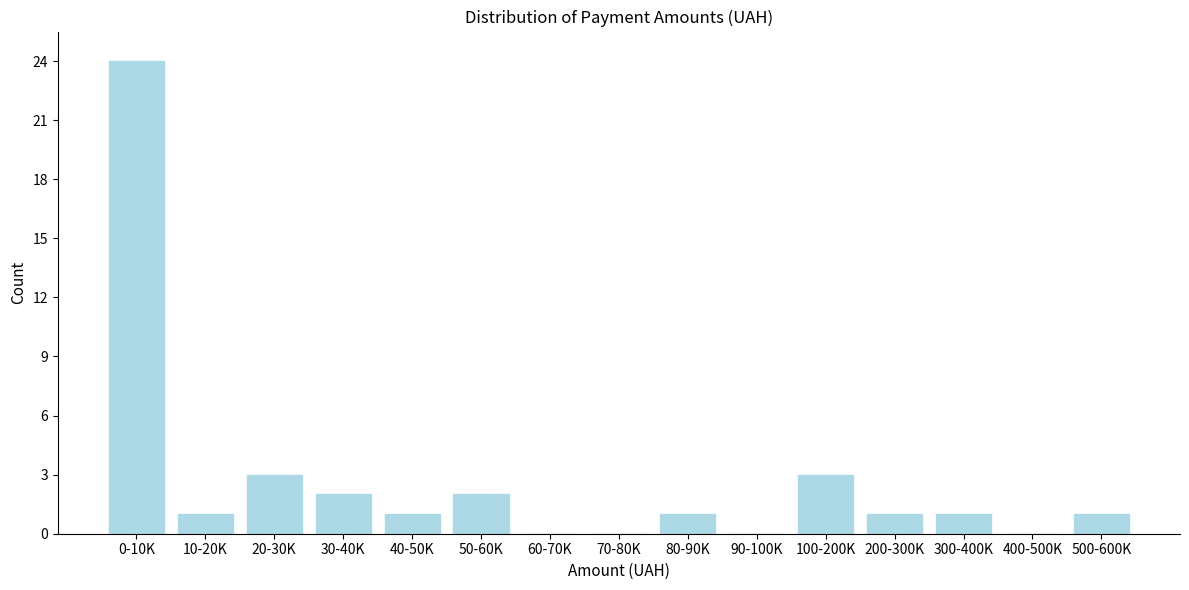

Reading left to right, what are all the values shown in this chart?

0-10K=24	10-20K=1	20-30K=3	30-40K=2	40-50K=1	50-60K=2	60-70K=0	70-80K=0	80-90K=1	90-100K=0	100-200K=3	200-300K=1	300-400K=1	400-500K=0	500-600K=1